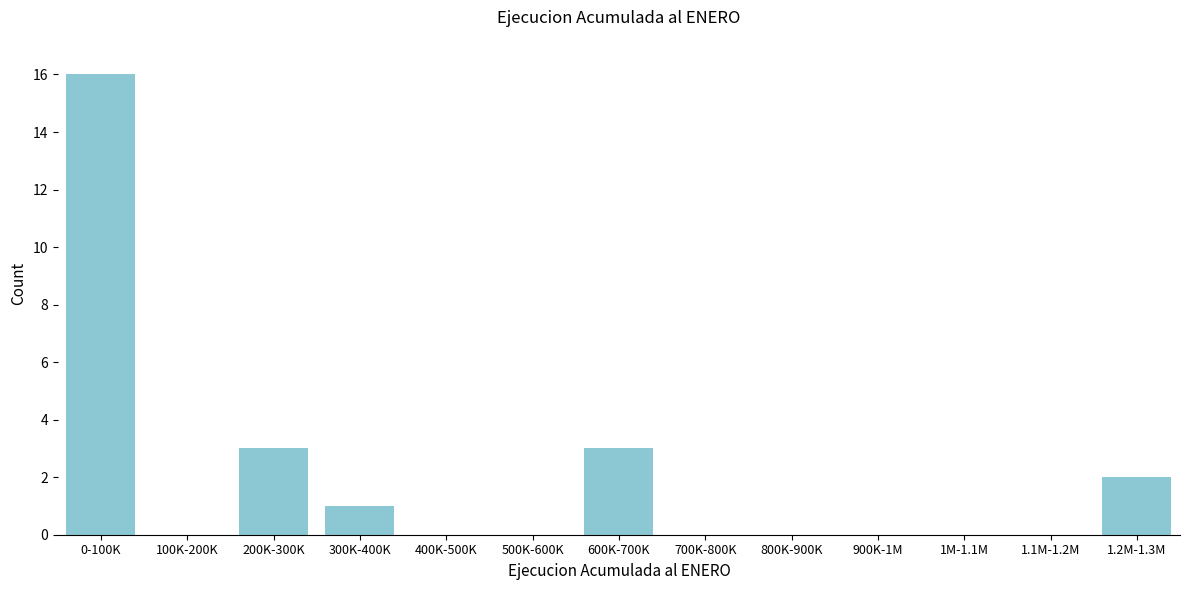

Reading left to right, extract all data points from this chart.

0-100K=16	100K-200K=0	200K-300K=3	300K-400K=1	400K-500K=0	500K-600K=0	600K-700K=3	700K-800K=0	800K-900K=0	900K-1M=0	1M-1.1M=0	1.1M-1.2M=0	1.2M-1.3M=2